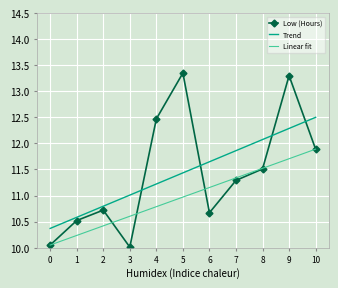

What is the ratio of the value at 1 to the value at 6?

1.0